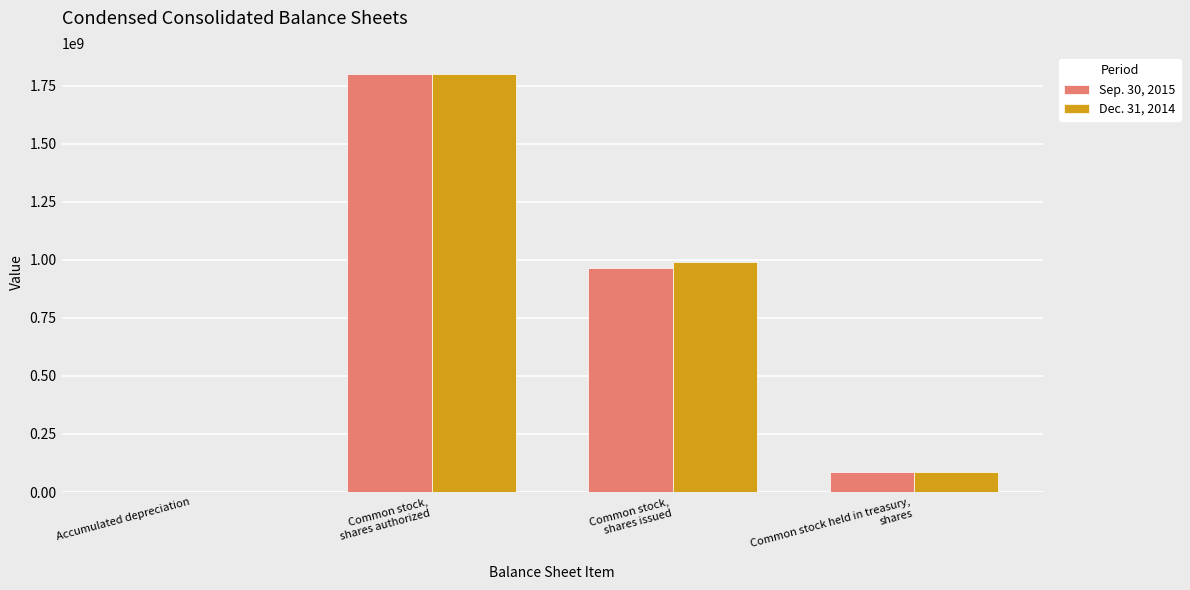

What is the greatest value displayed?

1800000000